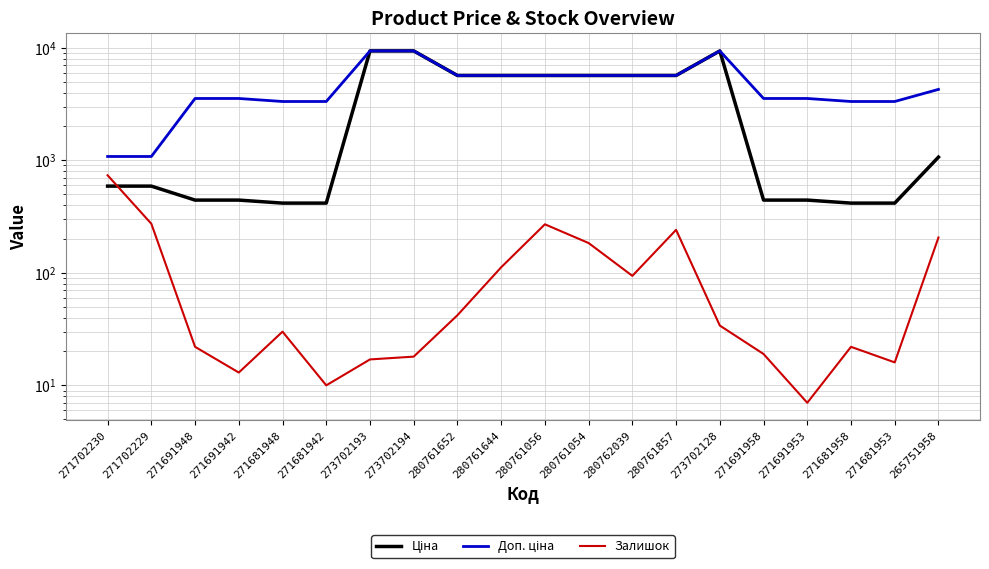

Which label corresponds to the smallest value in the chart?

271691953